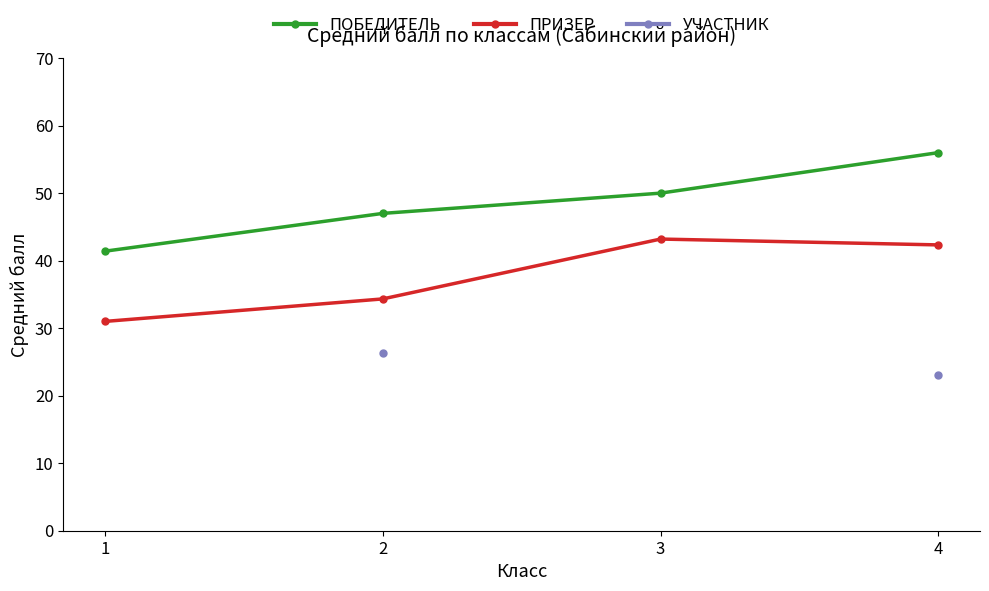

What is the highest value of the ПОБЕДИТЕЛЬ series?

56.0